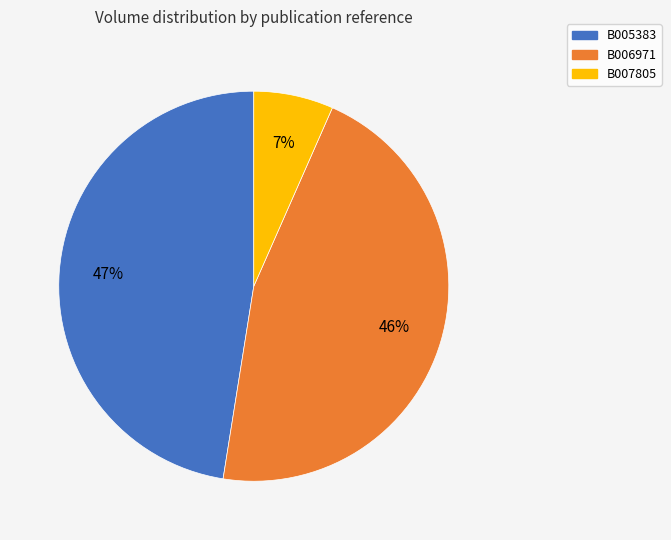

Rank the categories by value from highest to lowest.

B005383, B006971, B007805